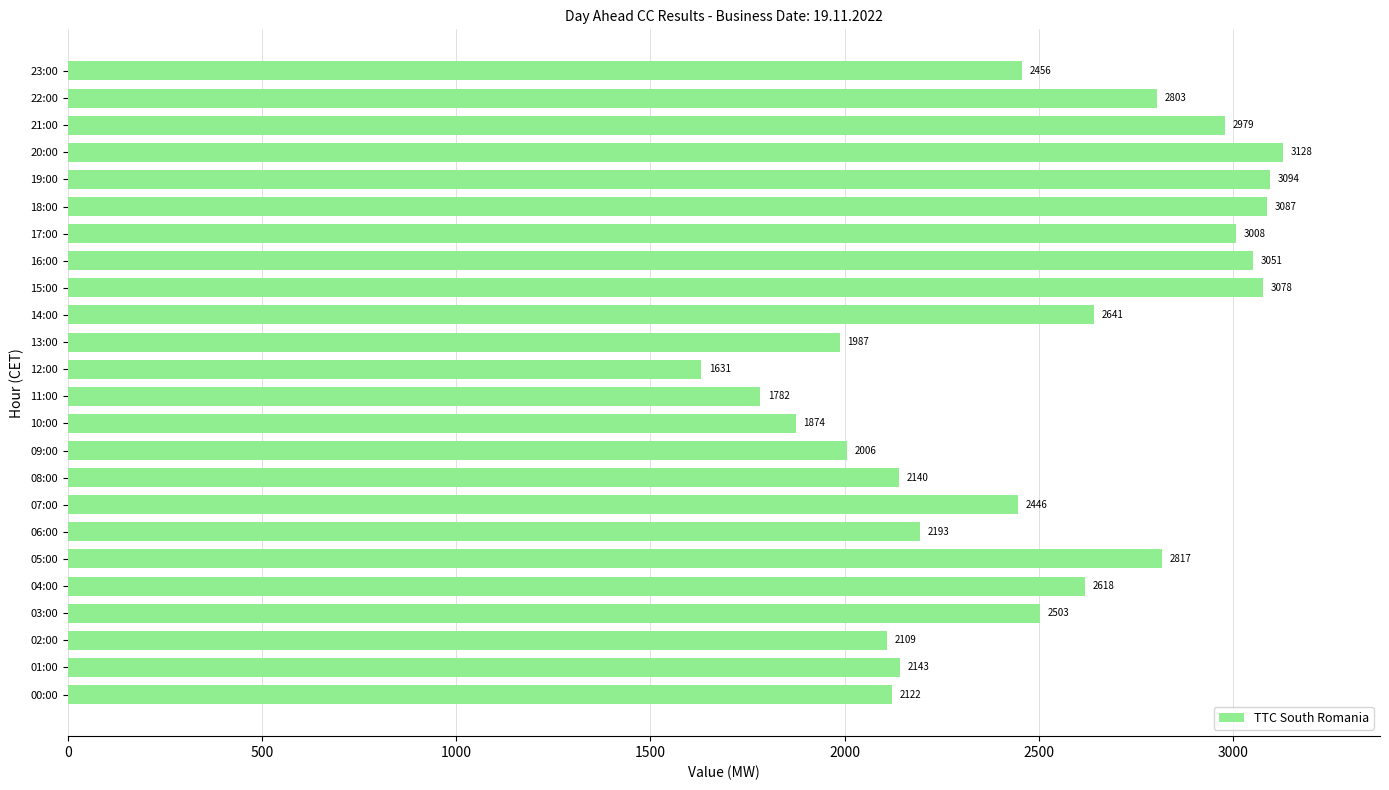

Which label corresponds to the largest value in the chart?

20:00